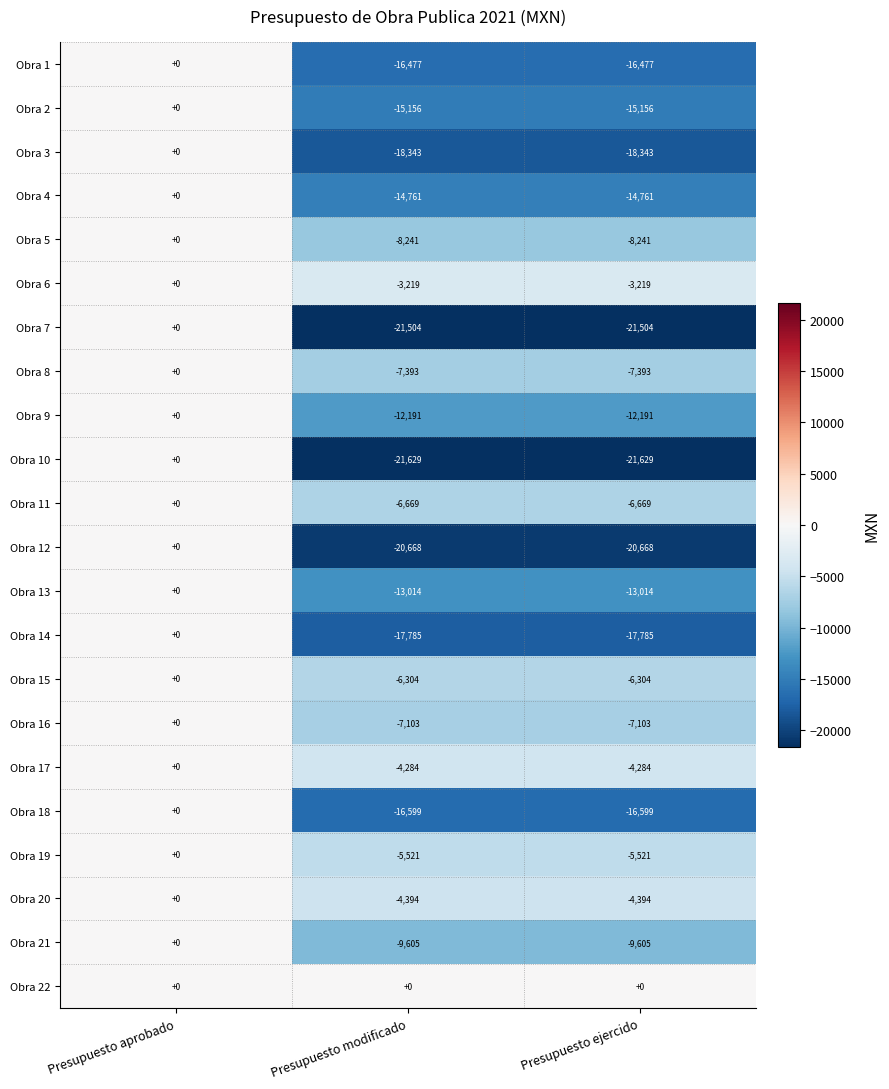

Rank the series at Presupuesto ejercido from lowest to highest value.

Obra 10, Obra 7, Obra 12, Obra 3, Obra 14, Obra 18, Obra 1, Obra 2, Obra 4, Obra 13, Obra 9, Obra 21, Obra 5, Obra 8, Obra 16, Obra 11, Obra 15, Obra 19, Obra 20, Obra 17, Obra 6, Obra 22